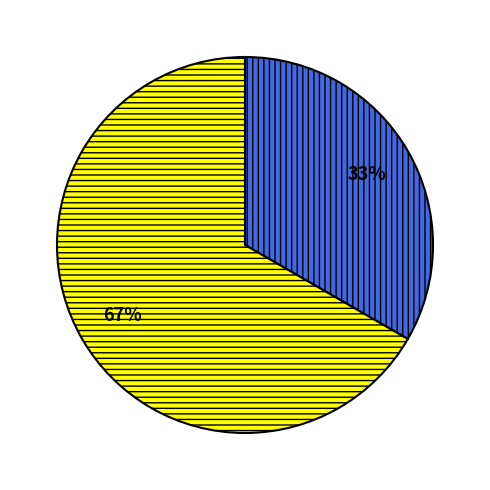

Is there any slice that represents more than half of the pie?

Yes